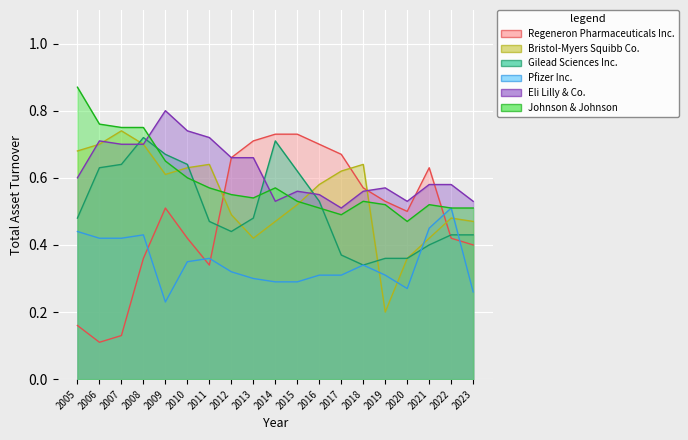

Reading right to left, what are all the values shown in this chart?

Regeneron Pharmaceuticals Inc.: 0.4	0.4	0.6	0.5	0.5	0.6	0.7	0.7	0.7	0.7	0.7	0.7	0.3	0.4	0.5	0.4	0.1	0.1	0.2
Bristol-Myers Squibb Co.: 0.5	0.5	0.4	0.4	0.2	0.6	0.6	0.6	0.5	0.5	0.4	0.5	0.6	0.6	0.6	0.7	0.7	0.7	0.7
Gilead Sciences Inc.: 0.4	0.4	0.4	0.4	0.4	0.3	0.4	0.5	0.6	0.7	0.5	0.4	0.5	0.6	0.7	0.7	0.6	0.6	0.5
Pfizer Inc.: 0.3	0.5	0.5	0.3	0.3	0.3	0.3	0.3	0.3	0.3	0.3	0.3	0.4	0.3	0.2	0.4	0.4	0.4	0.4
Eli Lilly & Co.: 0.5	0.6	0.6	0.5	0.6	0.6	0.5	0.6	0.6	0.5	0.7	0.7	0.7	0.7	0.8	0.7	0.7	0.7	0.6
Johnson & Johnson: 0.5	0.5	0.5	0.5	0.5	0.5	0.5	0.5	0.5	0.6	0.5	0.6	0.6	0.6	0.7	0.8	0.8	0.8	0.9